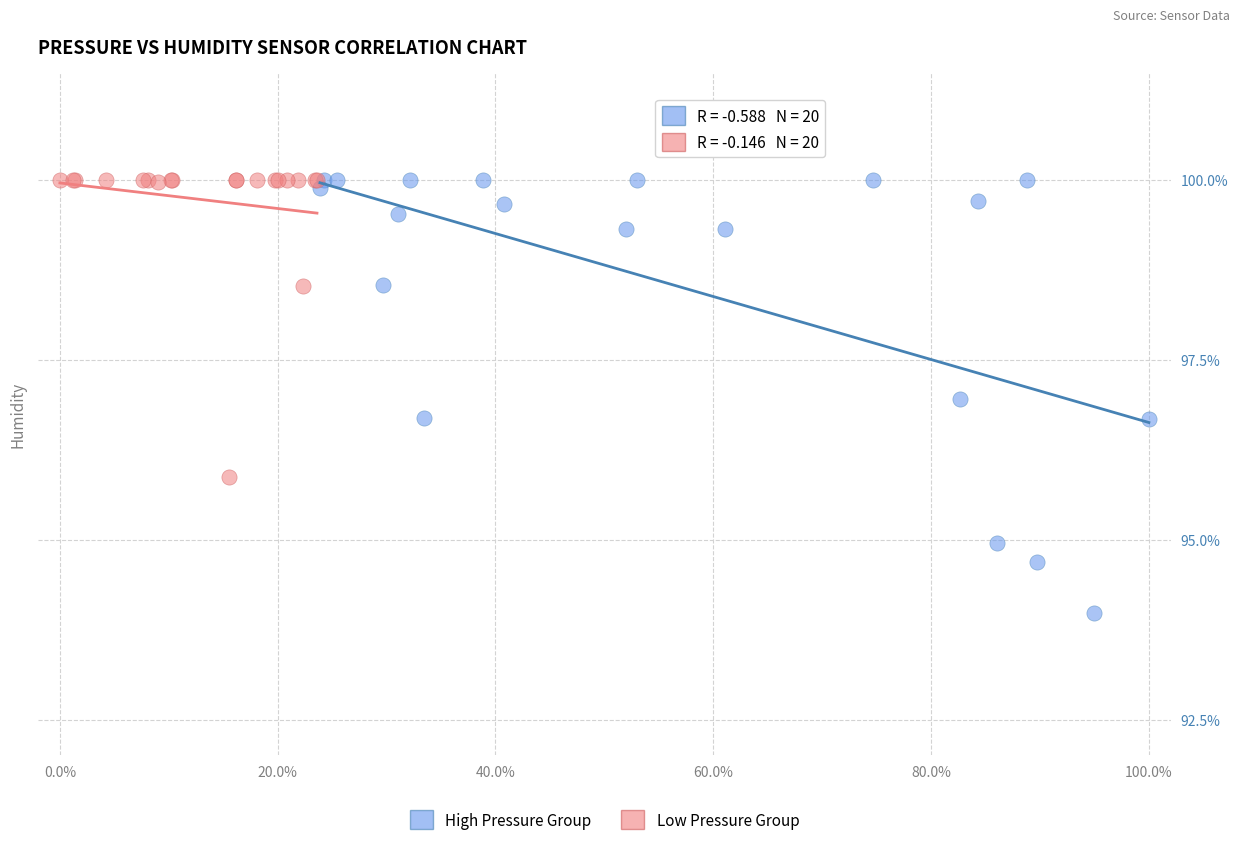

Which series reaches the minimum Y coordinate?

High Pressure Group